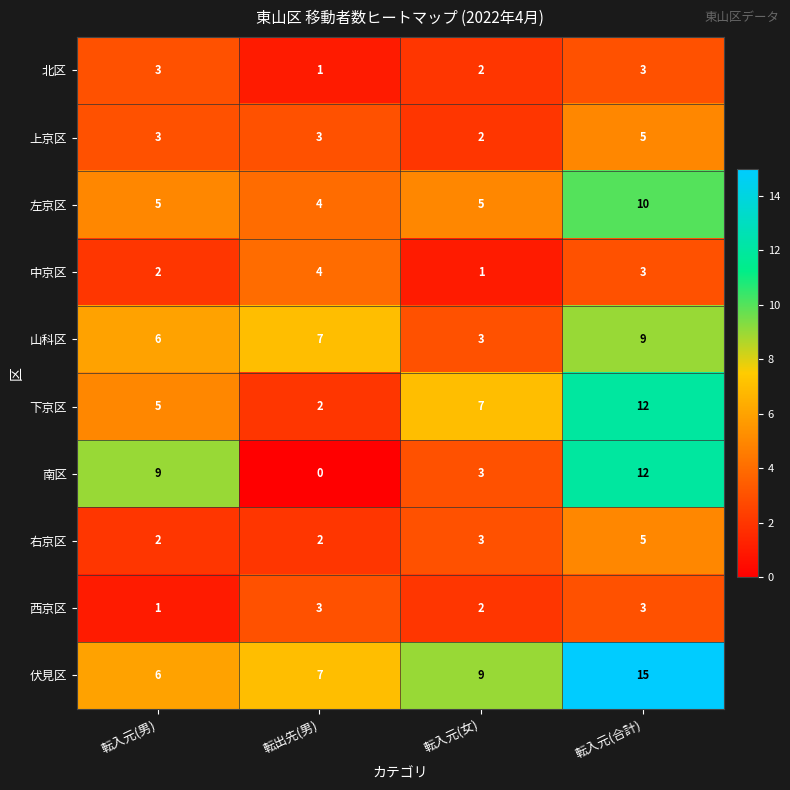

How many data points in 伏見区 are less than 9?

2